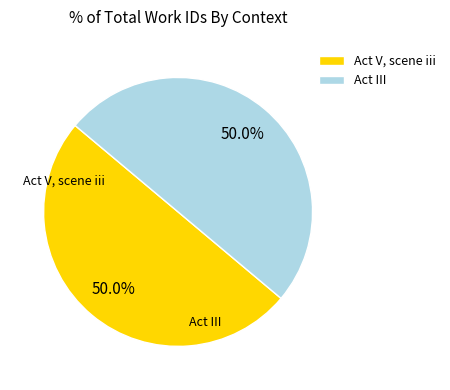

To the nearest percent, what percentage of the pie is Act V, scene iii?

50%